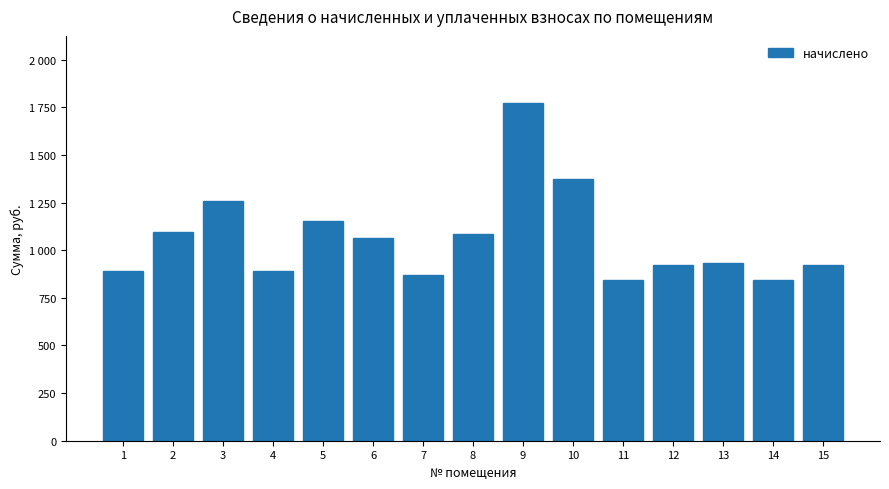

Does the chart contain any negative values?

No